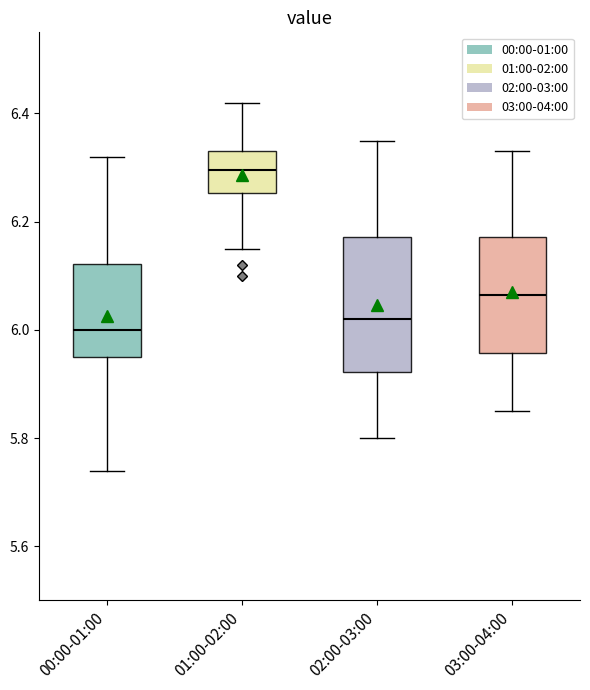

Reading left to right, read every box against the y-axis: the position of its median line, the range the box covers, and the ends of its whiskers. The values are not printed on the chart, so give them approximately, as read against the axis.

00:00-01:00: median 6.00, box 5.96 to 6.12, whiskers 5.74 to 6.32
01:00-02:00: median 6.30, box 6.26 to 6.34, whiskers 6.16 to 6.42
02:00-03:00: median 6.02, box 5.92 to 6.18, whiskers 5.80 to 6.36
03:00-04:00: median 6.06, box 5.96 to 6.18, whiskers 5.86 to 6.34